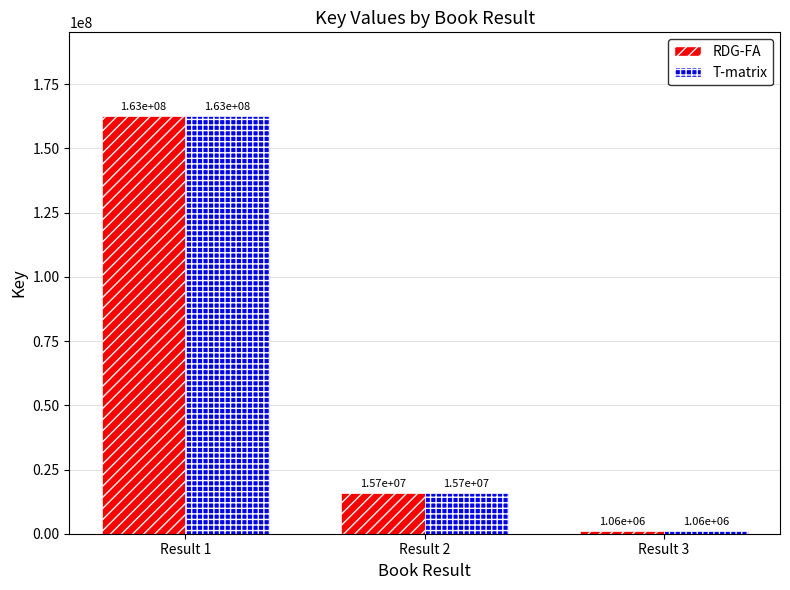

What is the total value across all series at Result 2?

31351780